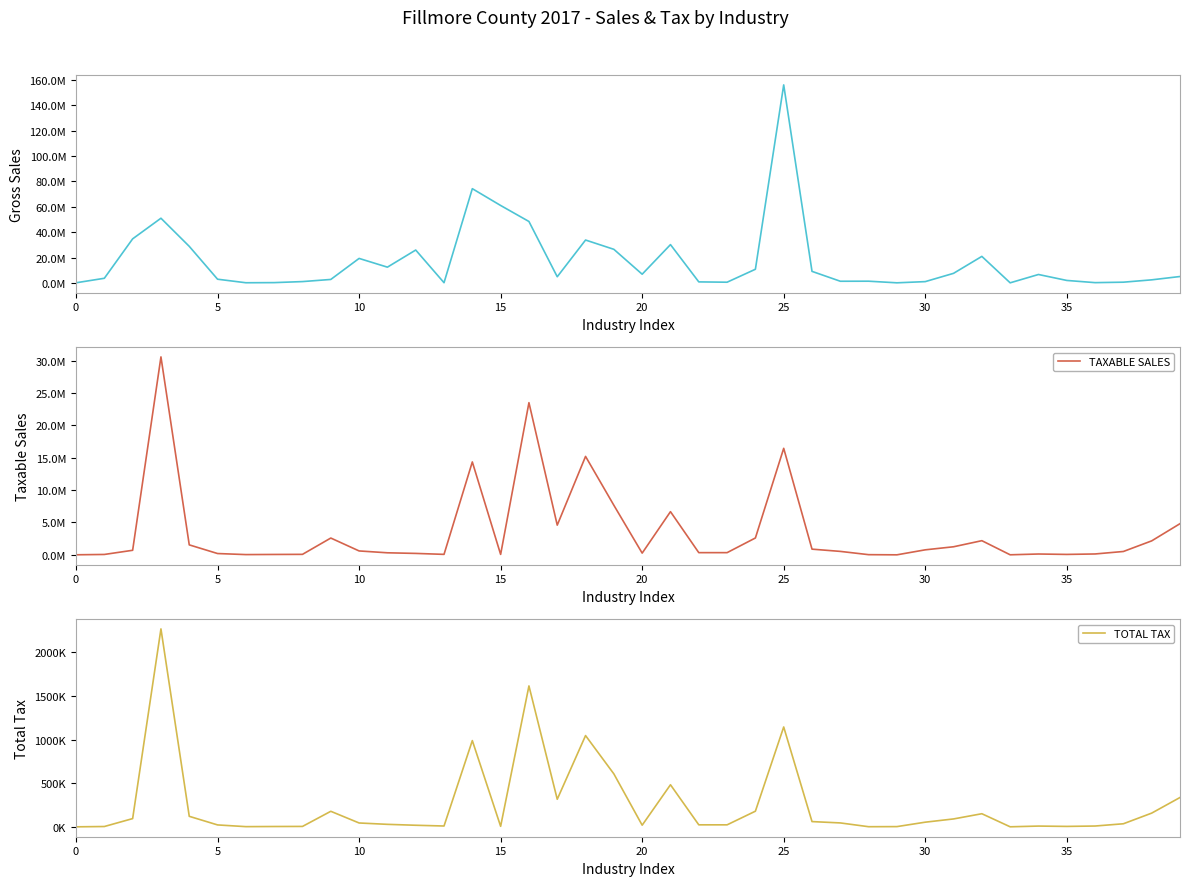

What is the maximum value shown in the chart?

156245469